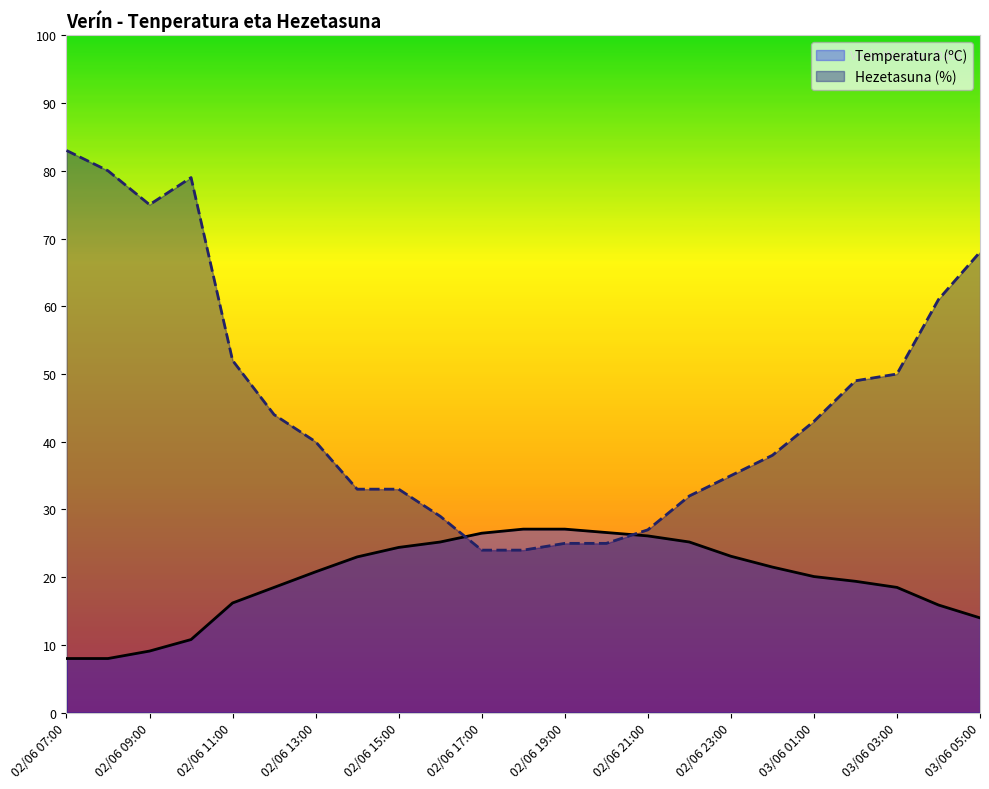

What are all the series names shown in the legend?

Temperatura (ºC), Hezetasuna (%)